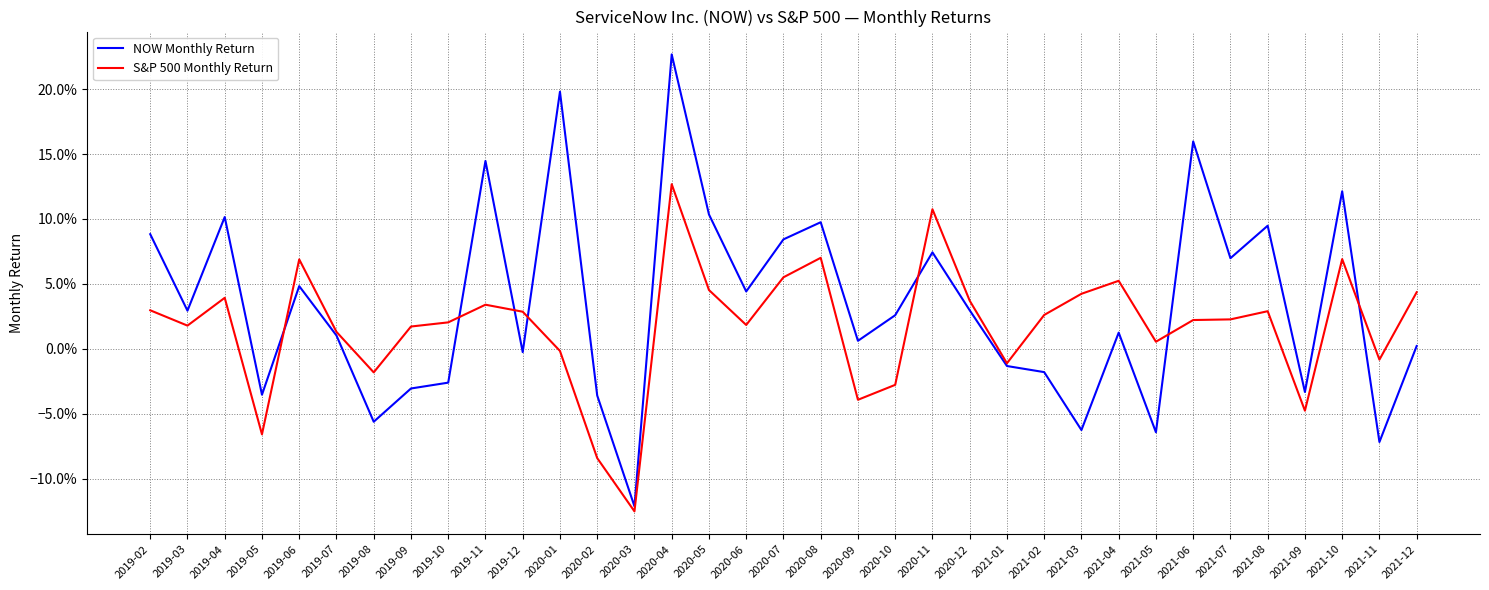

Which series has the largest total across all categories?

NOW Monthly Return